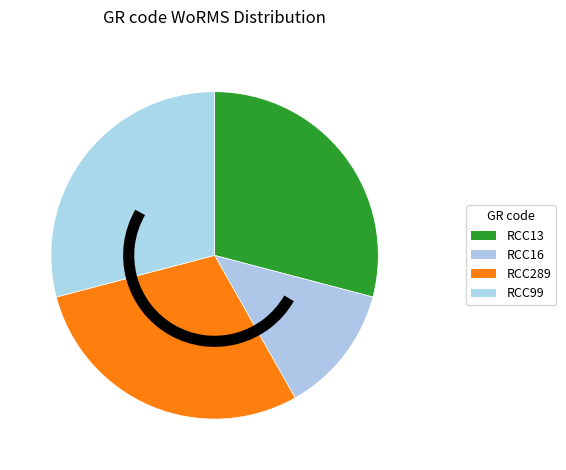

How many slices are in this pie chart?

4